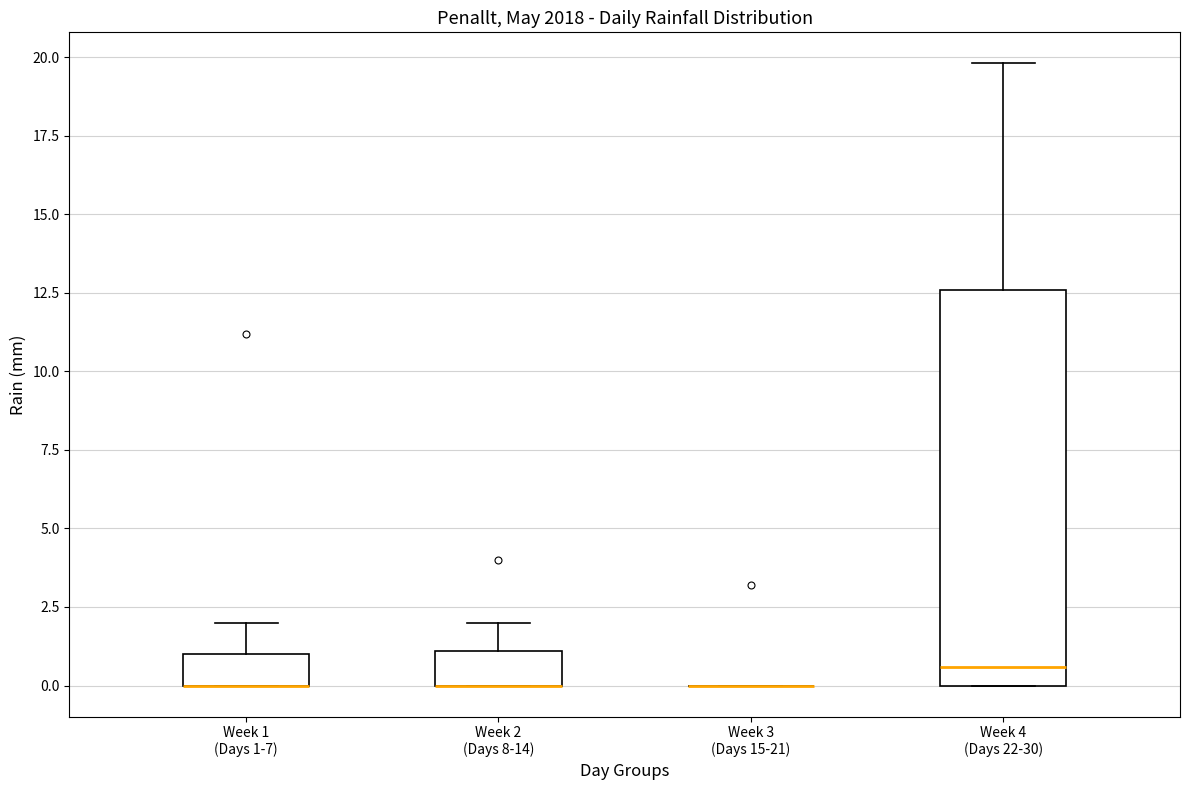

Reading left to right, transcribe this box plot: for each box, give where its median line is, the range the box spans, and where its two whiskers end, as read against the y-axis. The values are not printed on the chart, so give them approximately, as read against the axis.

Week 1 (Days 1-7): median 0.0 (drawn on the box's lower edge), box 0.0 to 1.0, whiskers 0.0 to 2.0
Week 2 (Days 8-14): median 0.0 (drawn on the box's lower edge), box 0.0 to 1.0, whiskers 0.0 to 2.0
Week 3 (Days 15-21): box collapsed to a line at 0.0, whiskers 0.0 to 0.0
Week 4 (Days 22-30): median 0.5, box 0.0 to 12.5, whiskers 0.0 to 20.0